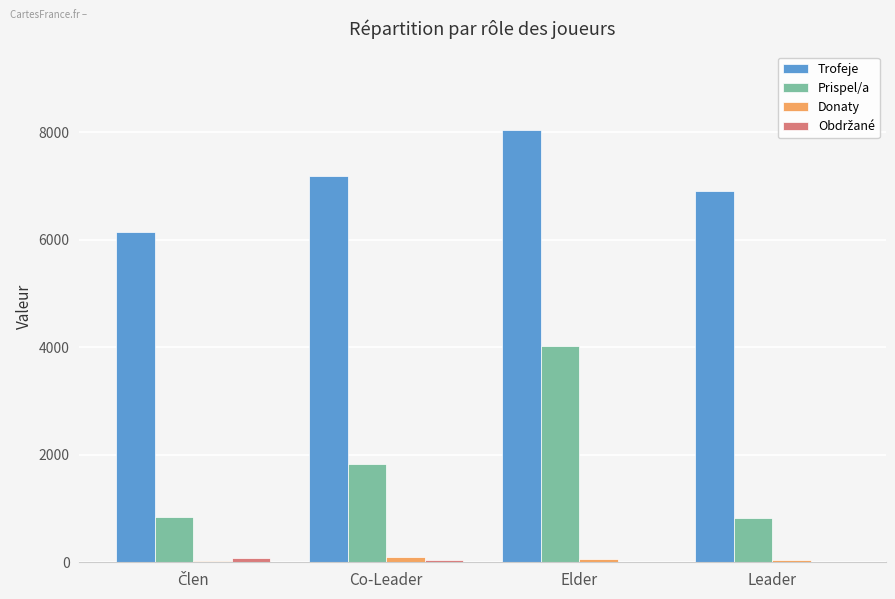

The Prispel/a series shows 5384 at Elder. True or false?

False